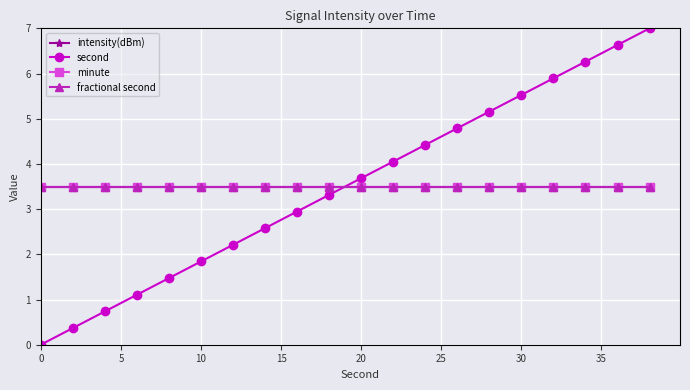

What is the sum of all minute values?

70.0